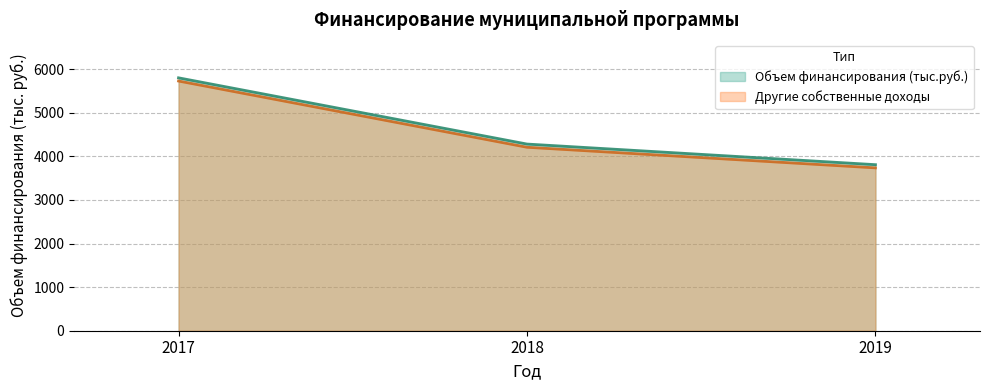

Reading left to right, transcribe all the data shown in this chart.

Объем финансирования (тыс.руб.): 2017=5799.5	2018=4280.6	2019=3807.8
Другие собственные доходы: 2017=5726.4	2018=4207.5	2019=3734.7